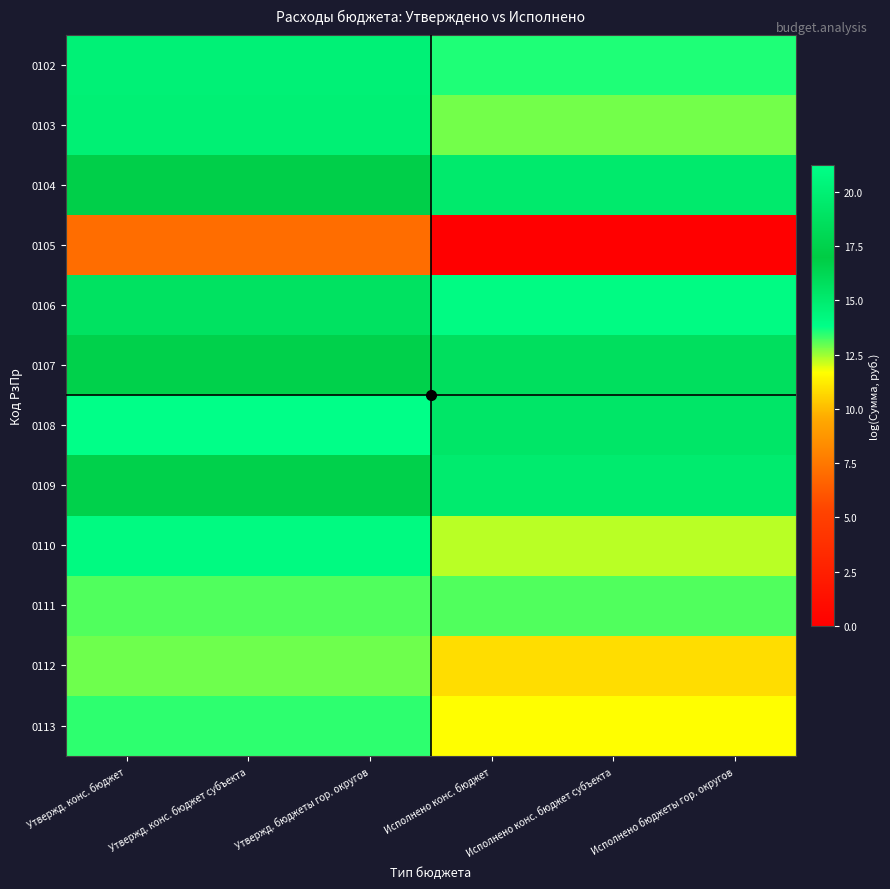

Is the value of 0113 at Исполнено конс. бюджет субъекта greater than the value of 0108 at Исполнено конс. бюджет?

No